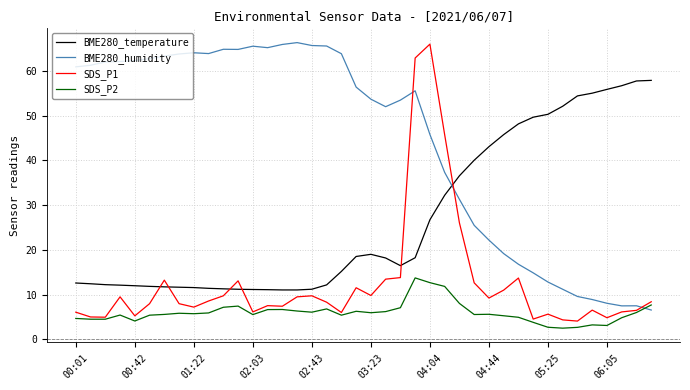

List the series in order of their overall mean, highest first.

BME280_humidity, BME280_temperature, SDS_P1, SDS_P2